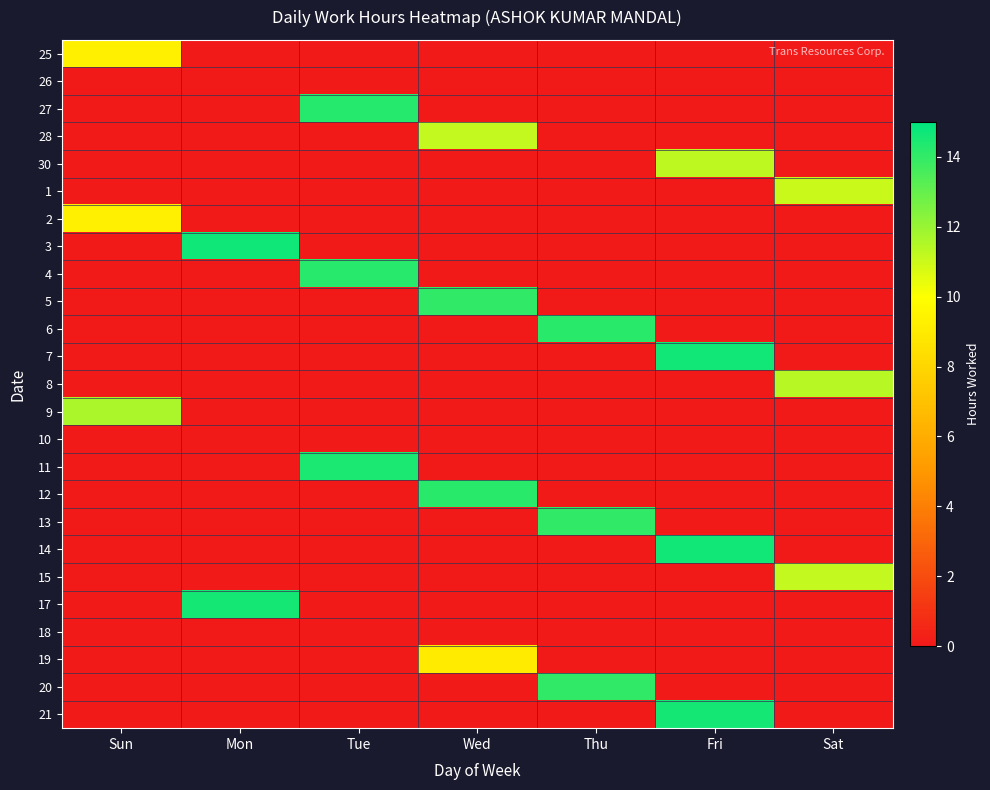

Reading left to right, list all the values displayed in this chart.

25: Sun=9.3	Mon=0.0	Tue=0.0	Wed=0.0	Thu=0.0	Fri=0.0	Sat=0.0
26: Sun=0.0	Mon=0.0	Tue=0.0	Wed=0.0	Thu=0.0	Fri=0.0	Sat=0.0
27: Sun=0.0	Mon=0.0	Tue=14.2	Wed=0.0	Thu=0.0	Fri=0.0	Sat=0.0
28: Sun=0.0	Mon=0.0	Tue=0.0	Wed=11.2	Thu=0.0	Fri=0.0	Sat=0.0
30: Sun=0.0	Mon=0.0	Tue=0.0	Wed=0.0	Thu=0.0	Fri=11.3	Sat=0.0
1: Sun=0.0	Mon=0.0	Tue=0.0	Wed=0.0	Thu=0.0	Fri=0.0	Sat=11.0
2: Sun=9.2	Mon=0.0	Tue=0.0	Wed=0.0	Thu=0.0	Fri=0.0	Sat=0.0
3: Sun=0.0	Mon=14.7	Tue=0.0	Wed=0.0	Thu=0.0	Fri=0.0	Sat=0.0
4: Sun=0.0	Mon=0.0	Tue=14.2	Wed=0.0	Thu=0.0	Fri=0.0	Sat=0.0
5: Sun=0.0	Mon=0.0	Tue=0.0	Wed=14.0	Thu=0.0	Fri=0.0	Sat=0.0
6: Sun=0.0	Mon=0.0	Tue=0.0	Wed=0.0	Thu=14.1	Fri=0.0	Sat=0.0
7: Sun=0.0	Mon=0.0	Tue=0.0	Wed=0.0	Thu=0.0	Fri=14.6	Sat=0.0
8: Sun=0.0	Mon=0.0	Tue=0.0	Wed=0.0	Thu=0.0	Fri=0.0	Sat=11.4
9: Sun=11.6	Mon=0.0	Tue=0.0	Wed=0.0	Thu=0.0	Fri=0.0	Sat=0.0
10: Sun=0.0	Mon=0.0	Tue=0.0	Wed=0.0	Thu=0.0	Fri=0.0	Sat=0.0
11: Sun=0.0	Mon=0.0	Tue=14.4	Wed=0.0	Thu=0.0	Fri=0.0	Sat=0.0
12: Sun=0.0	Mon=0.0	Tue=0.0	Wed=14.2	Thu=0.0	Fri=0.0	Sat=0.0
13: Sun=0.0	Mon=0.0	Tue=0.0	Wed=0.0	Thu=14.1	Fri=0.0	Sat=0.0
14: Sun=0.0	Mon=0.0	Tue=0.0	Wed=0.0	Thu=0.0	Fri=14.6	Sat=0.0
15: Sun=0.0	Mon=0.0	Tue=0.0	Wed=0.0	Thu=0.0	Fri=0.0	Sat=11.1
17: Sun=0.0	Mon=14.6	Tue=0.0	Wed=0.0	Thu=0.0	Fri=0.0	Sat=0.0
18: Sun=0.0	Mon=0.0	Tue=0.0	Wed=0.0	Thu=0.0	Fri=0.0	Sat=0.0
19: Sun=0.0	Mon=0.0	Tue=0.0	Wed=9.0	Thu=0.0	Fri=0.0	Sat=0.0
20: Sun=0.0	Mon=0.0	Tue=0.0	Wed=0.0	Thu=14.1	Fri=0.0	Sat=0.0
21: Sun=0.0	Mon=0.0	Tue=0.0	Wed=0.0	Thu=0.0	Fri=14.6	Sat=0.0